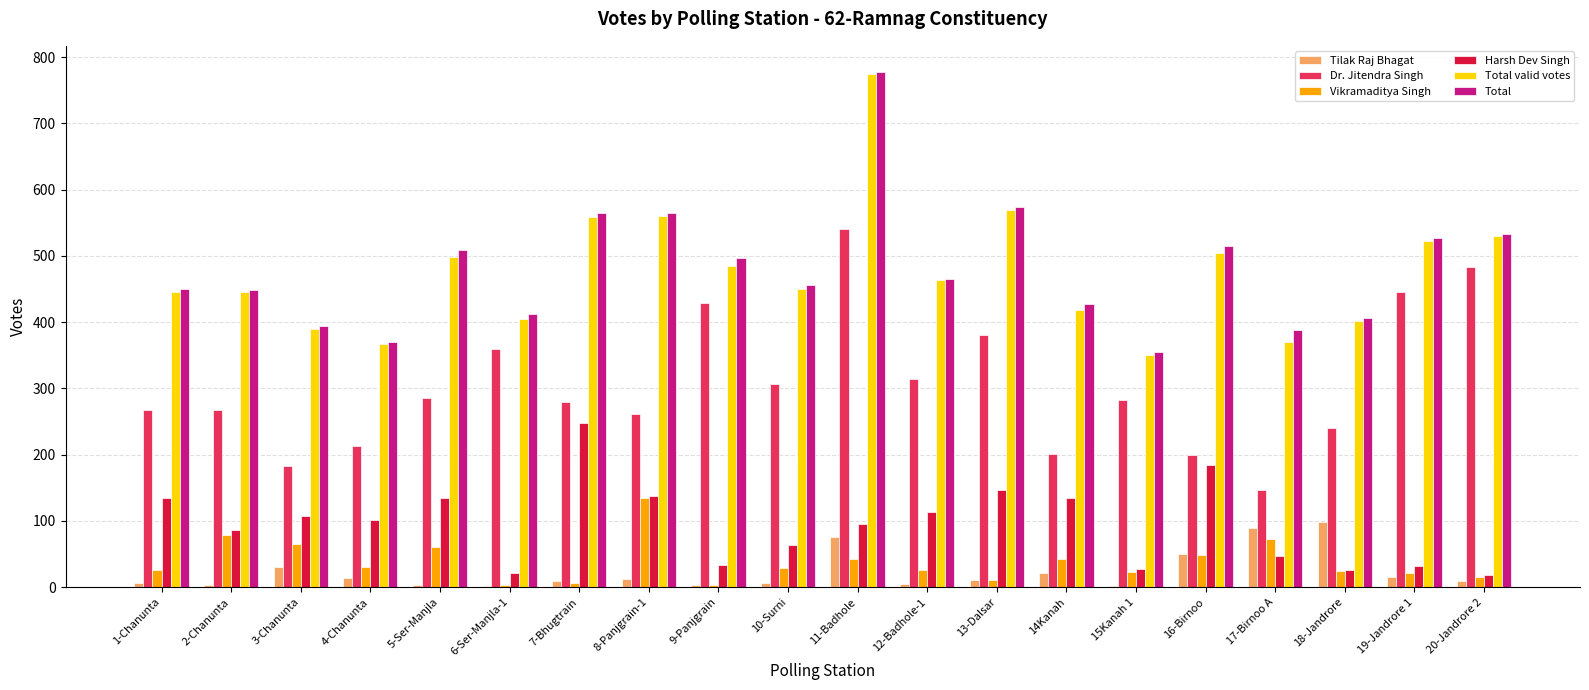

The Tilak Raj Bhagat series shows 75 at 11-Badhole. True or false?

True